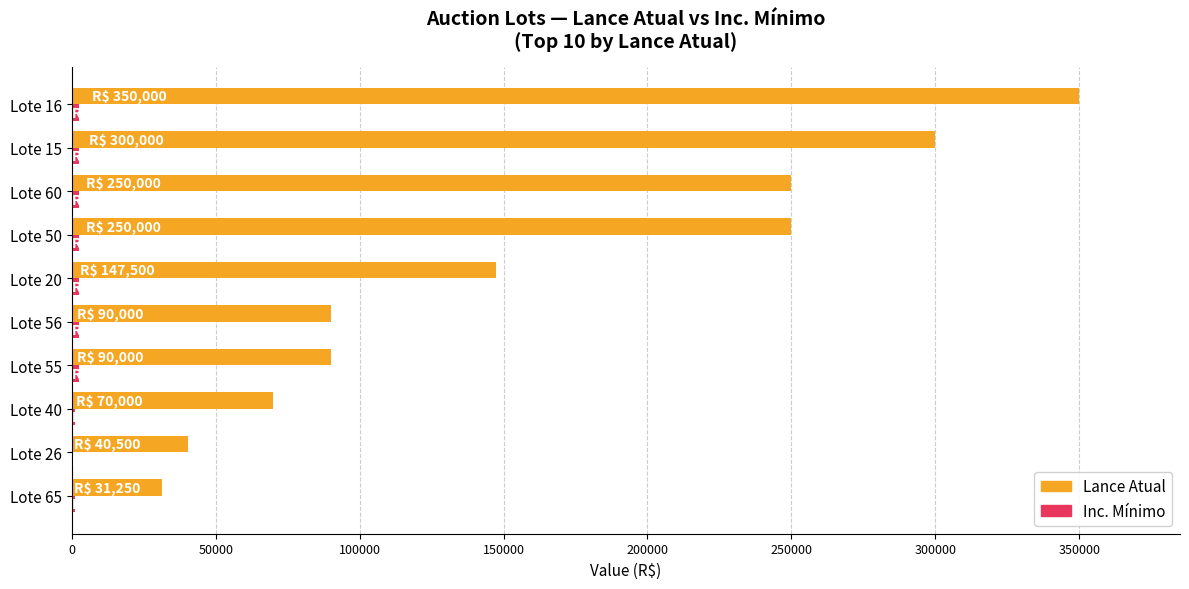

At which label is Lance Atual closest to 190625?

Lote 20